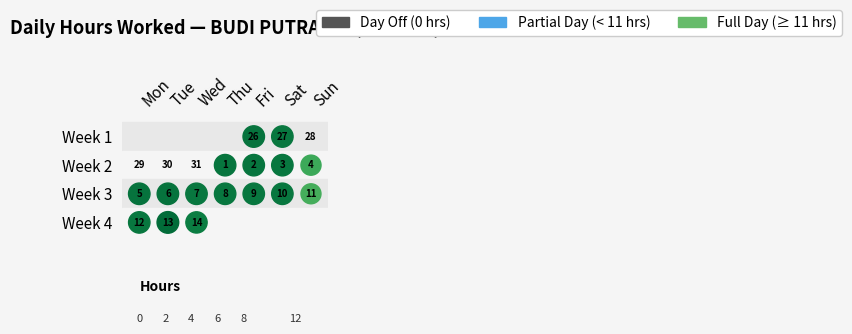

What is the sum of all values?

183.3